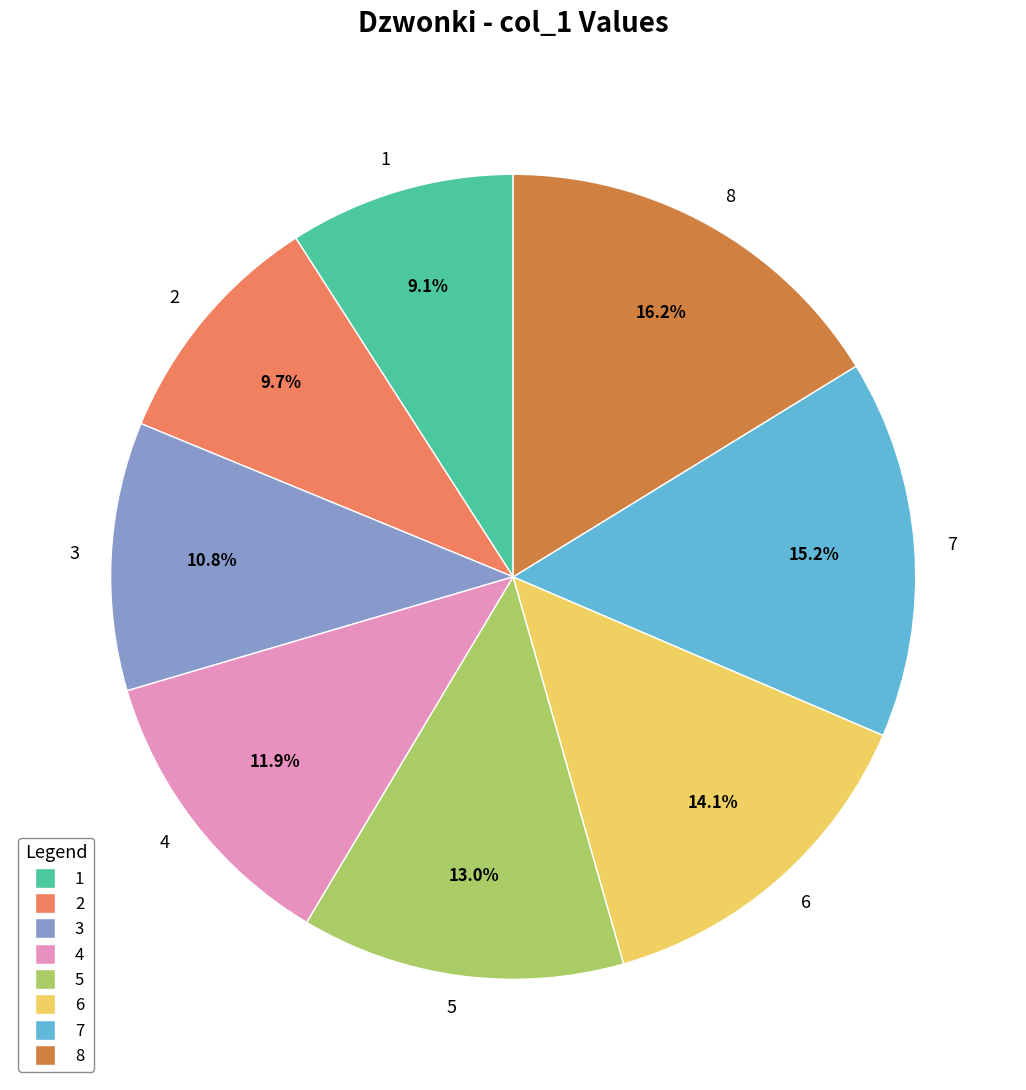

To the nearest percent, what portion does 1 represent?

9%